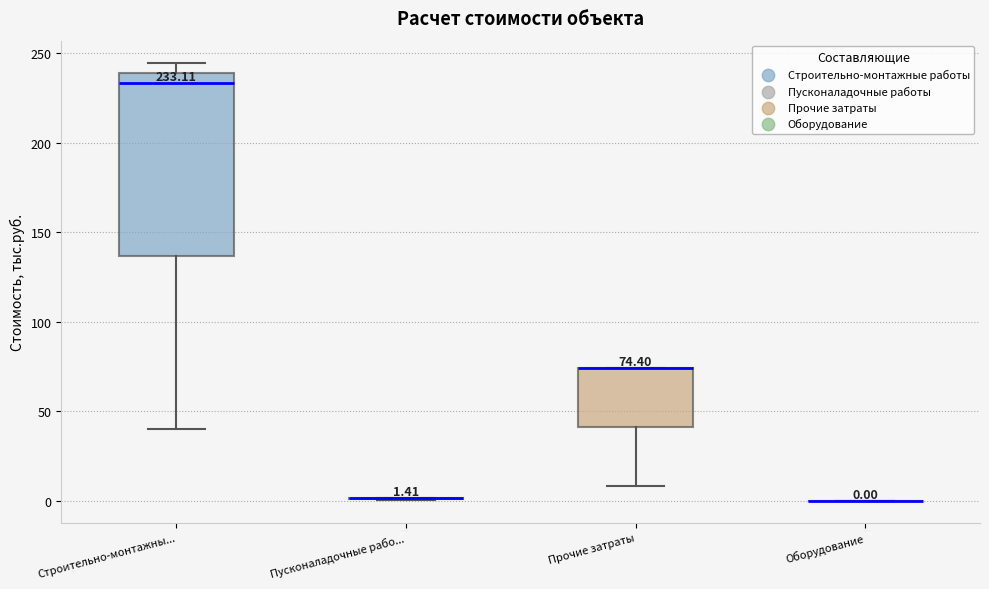

Comparing the boxes themselves (not the whiskers), which one is the tallest?

Строительно-монтажны...